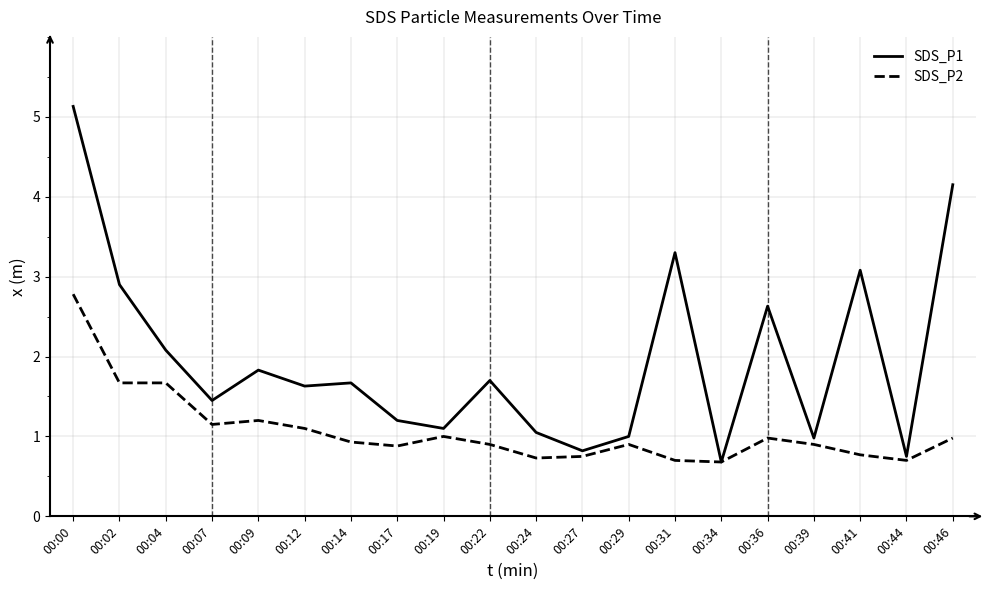

What is the total value across all series at 00:39?

1.9